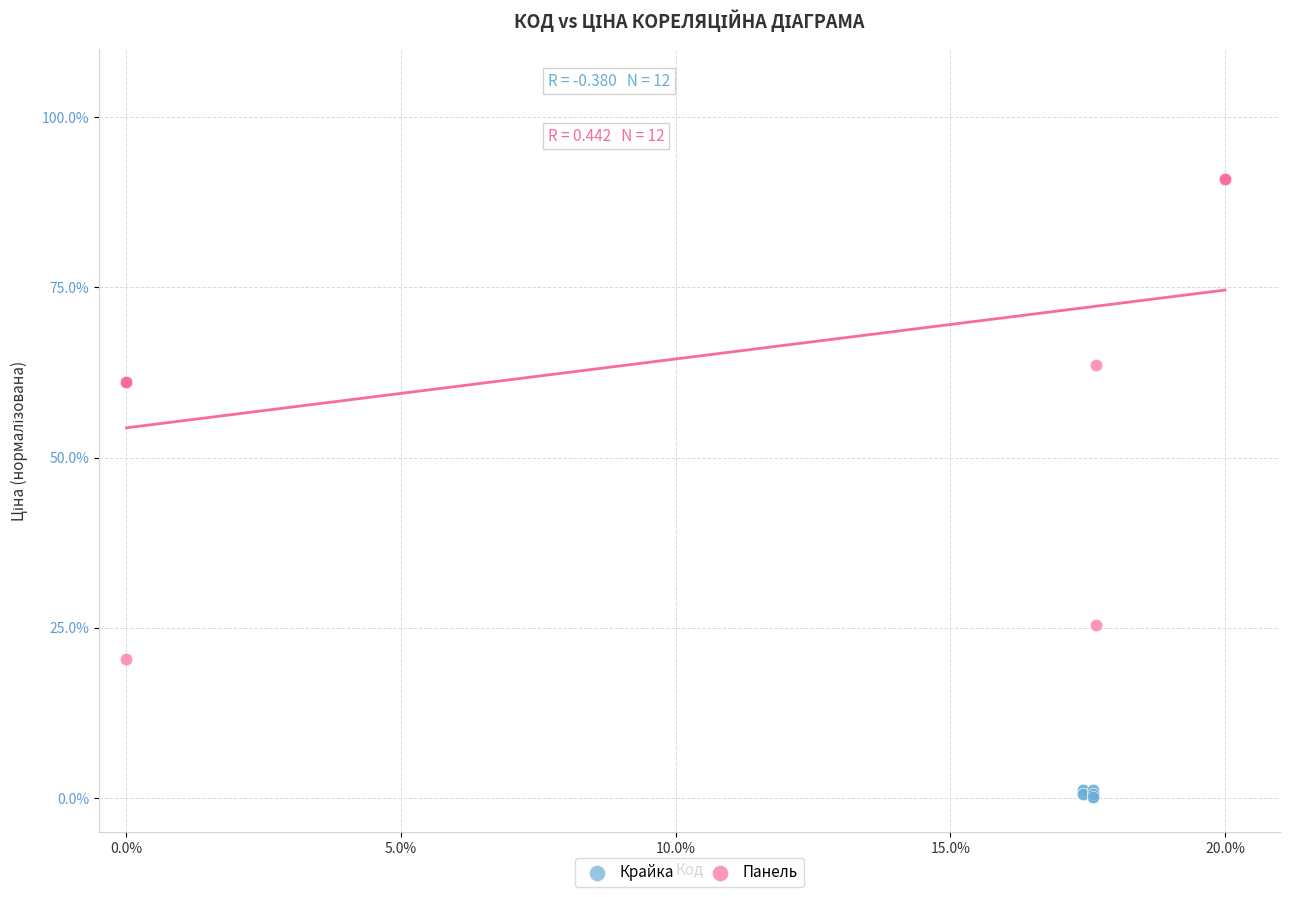

Which series has the widest spread of Y values?

Панель